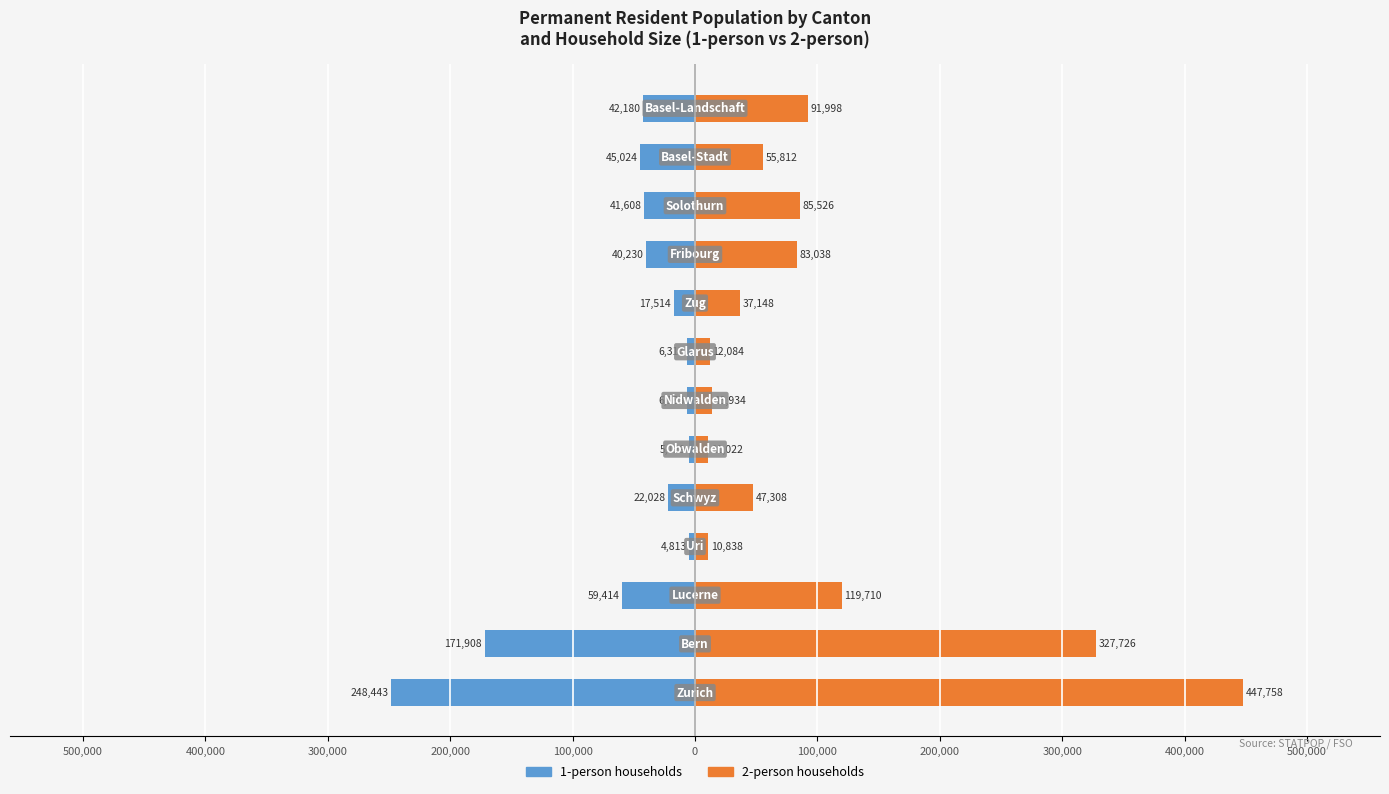

What is the average value of the 2-person households series?

103377